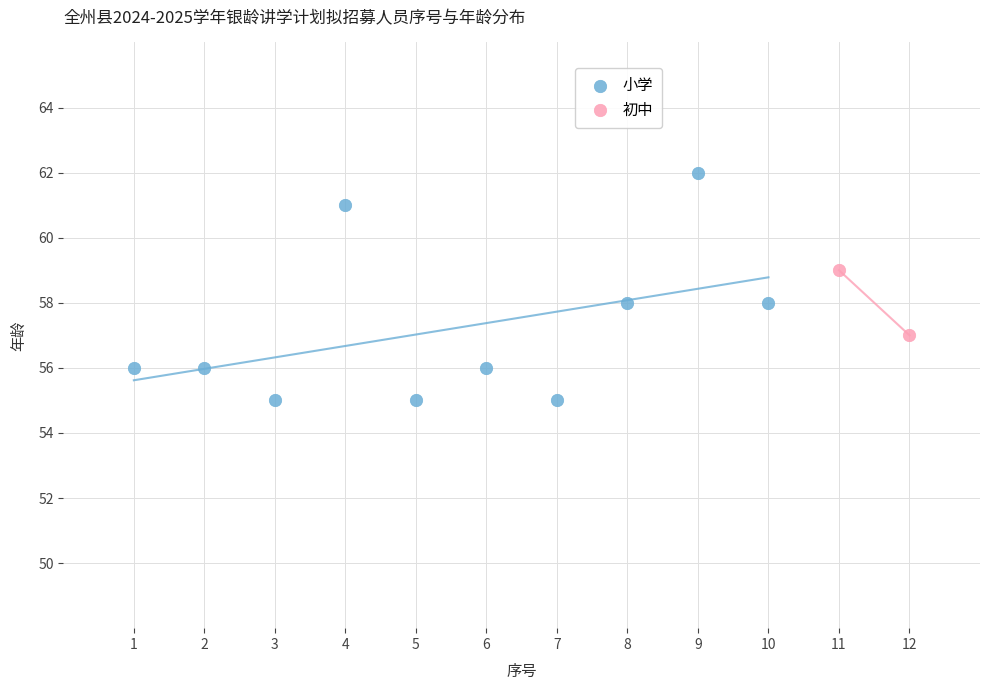

What are all the series names shown in the legend?

小学, 初中